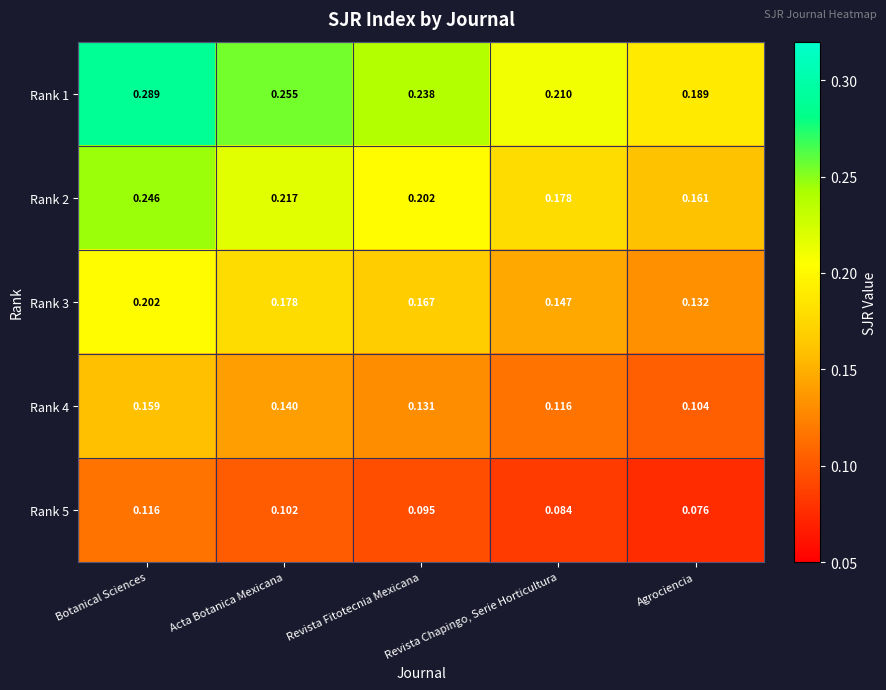

Where is Rank 1 nearest to the value 0?

Agrociencia